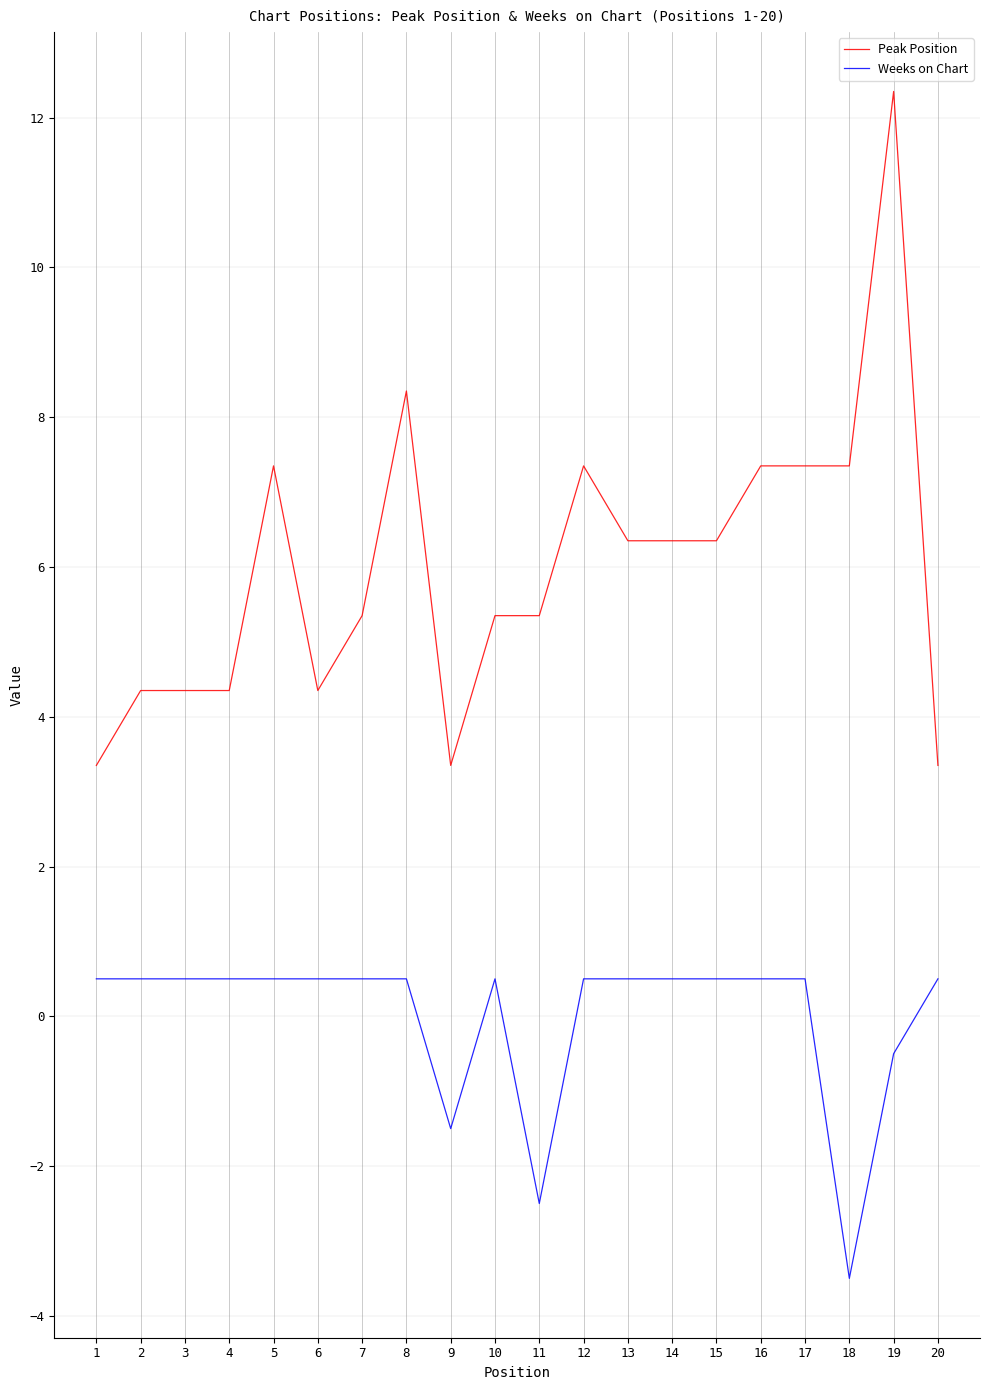

Which series has the largest total across all categories?

Peak Position